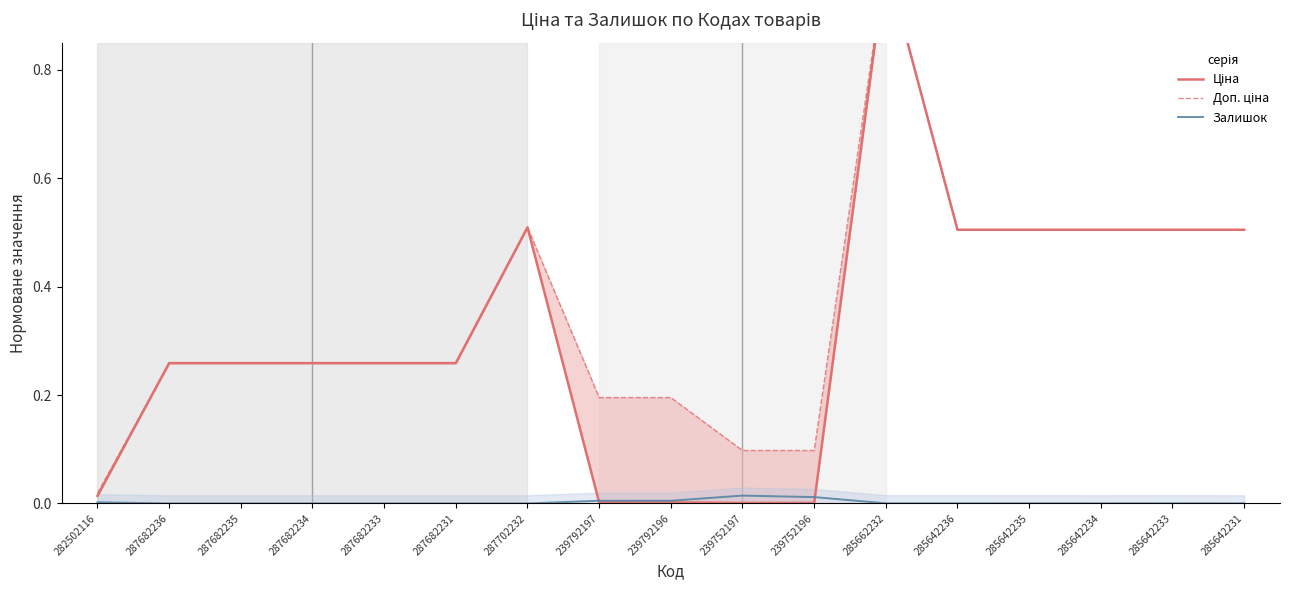

What position from the right is 285642234?

3